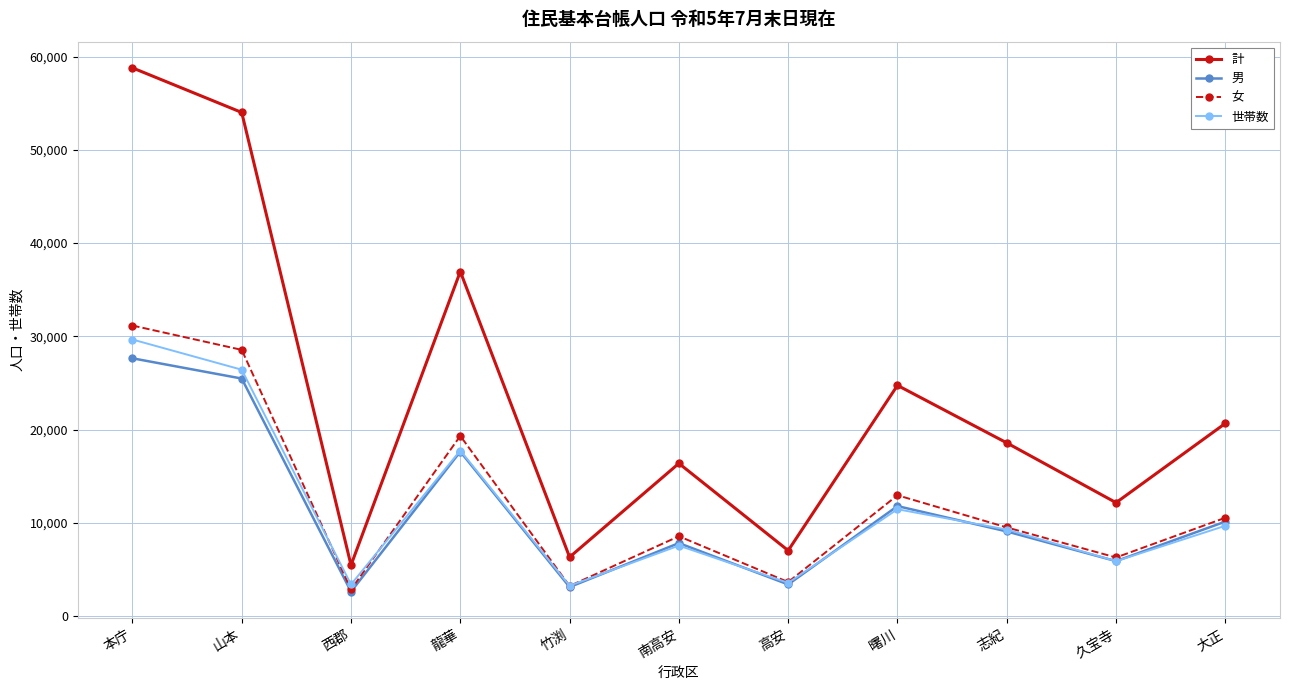

The 世帯数 series shows 3779 at 久宝寺. True or false?

False